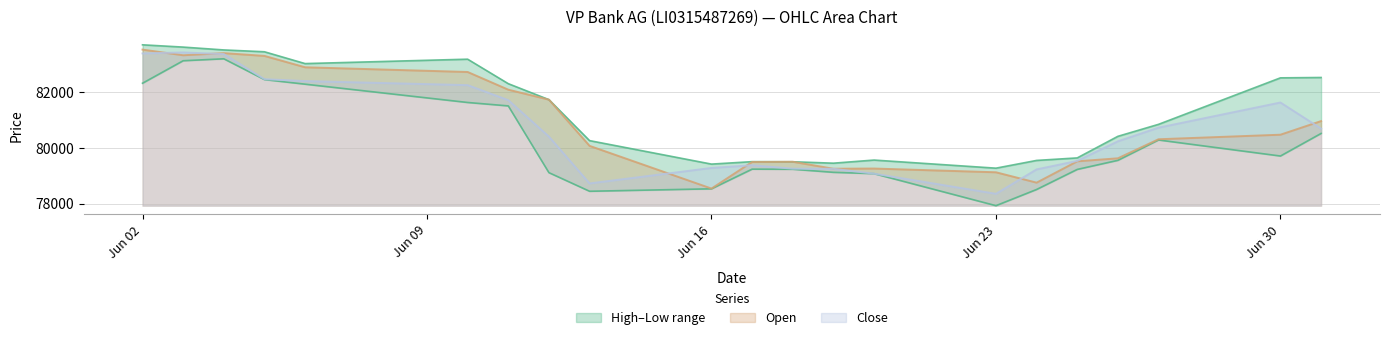

What is the maximum value shown in the chart?

83698